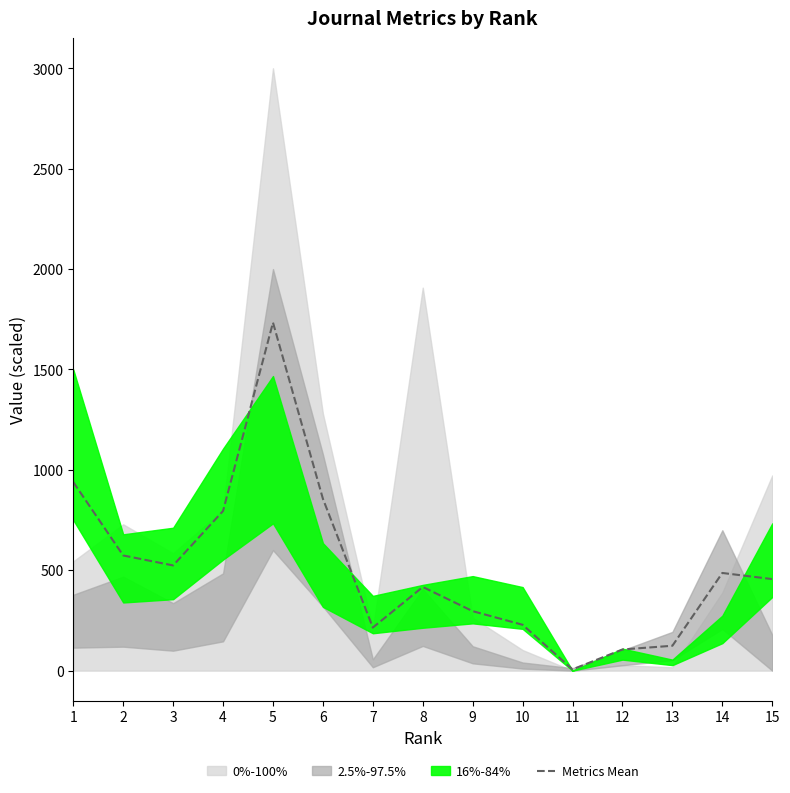

Is this an area chart (filled region under the line)?

No